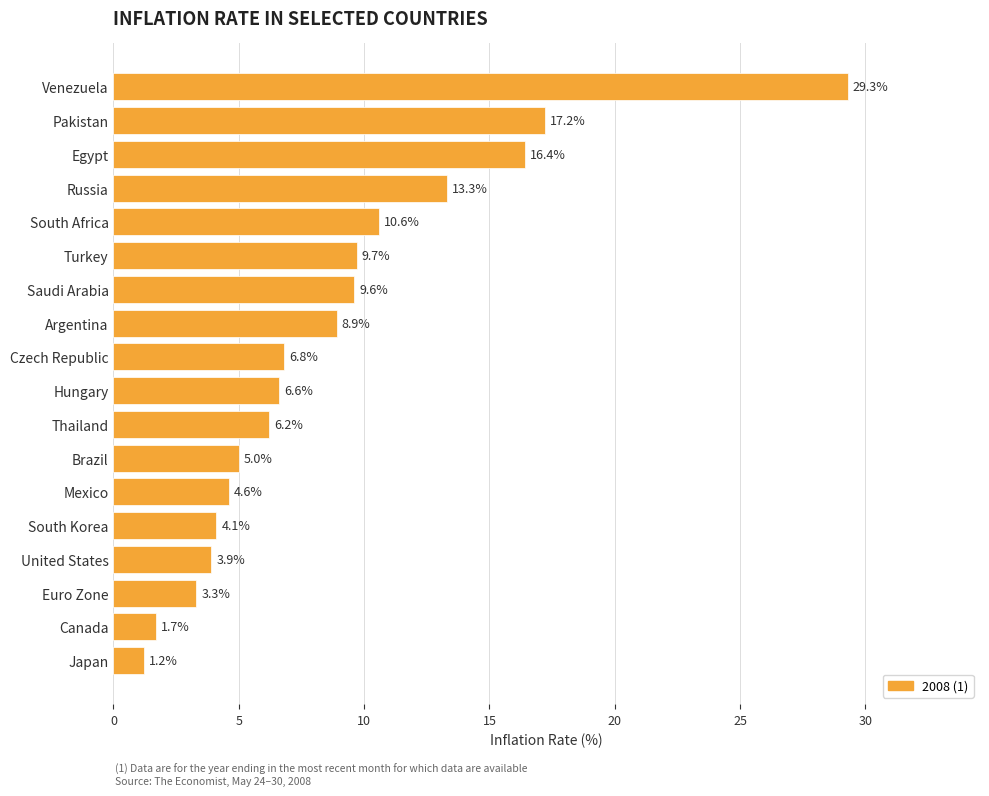

The chart shows a value of 2.9 at Mexico. True or false?

False